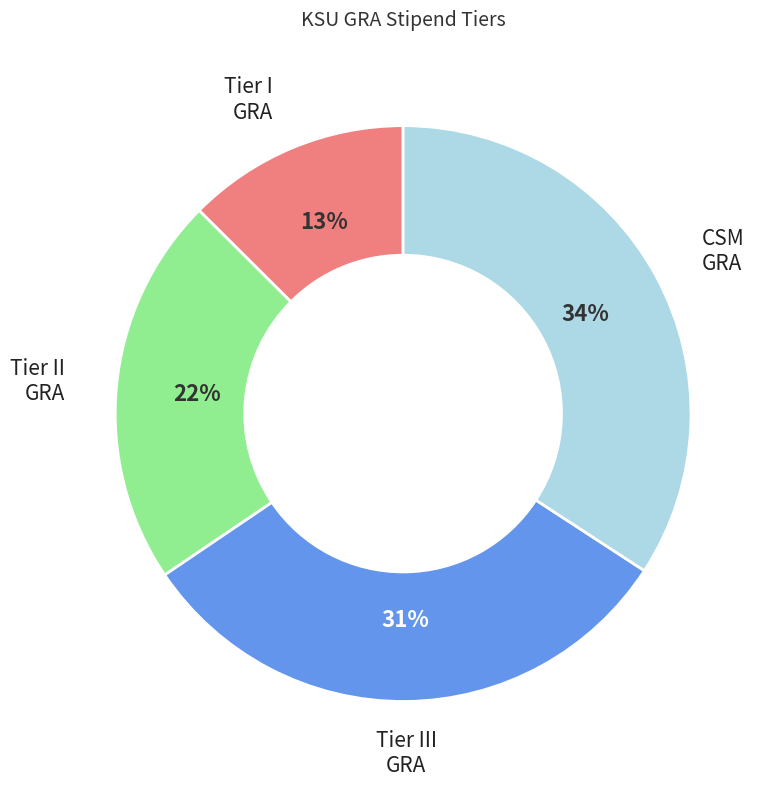

To the nearest percent, what is the average slice percentage?

25%